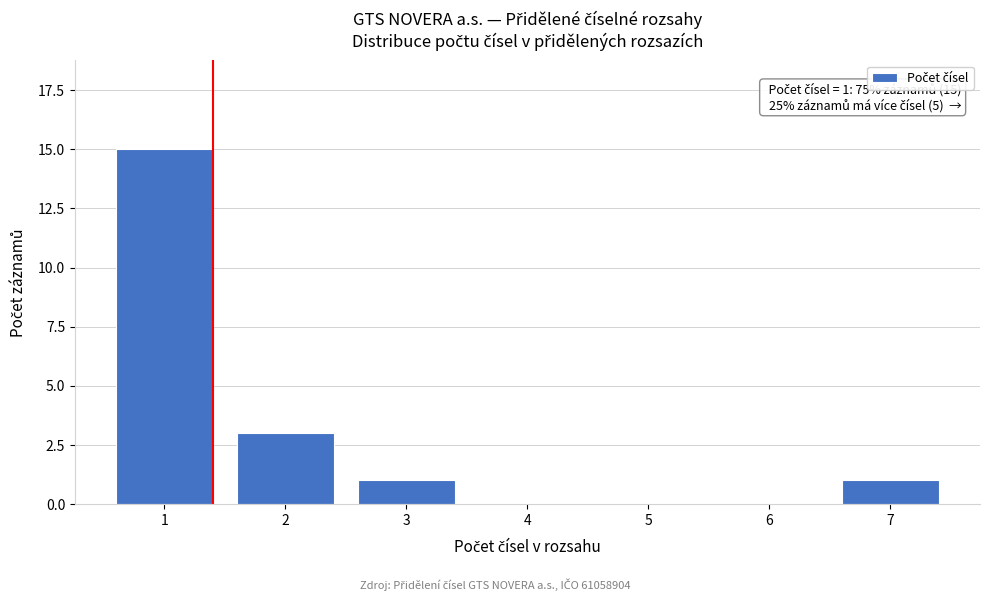

Reading left to right, transcribe all the data shown in this chart.

1=15	2=3	3=1	4=0	5=0	6=0	7=1